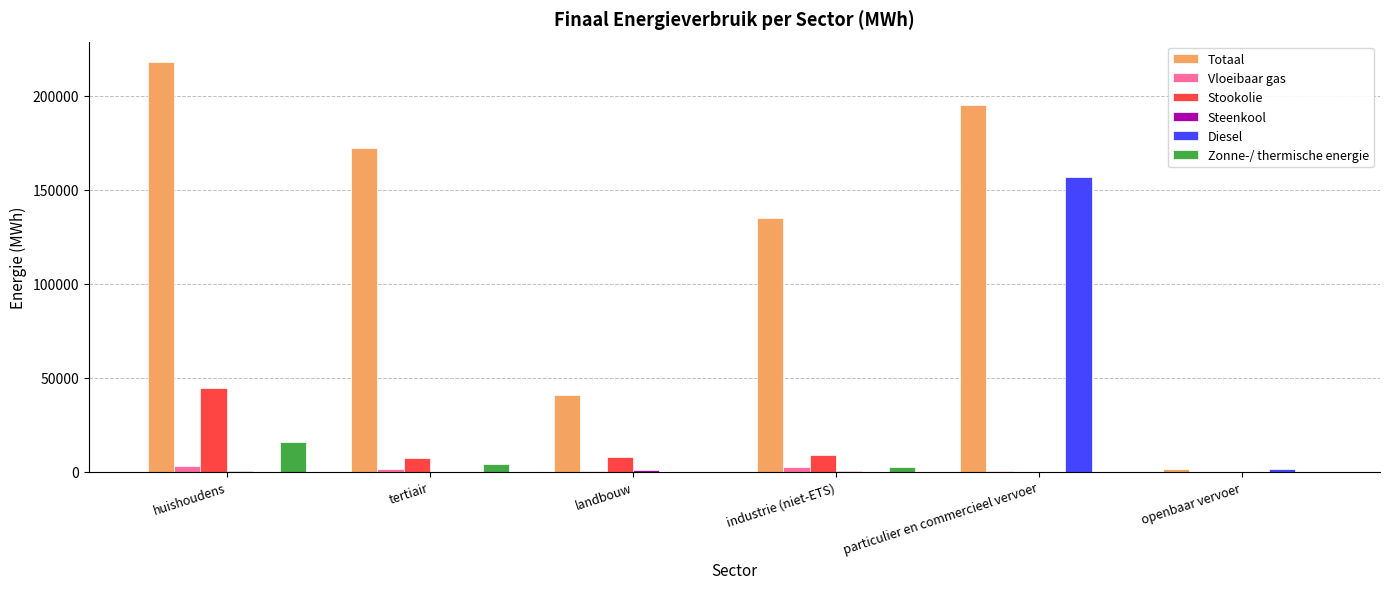

The Stookolie series shows 0.0 at particulier en commercieel vervoer. True or false?

True